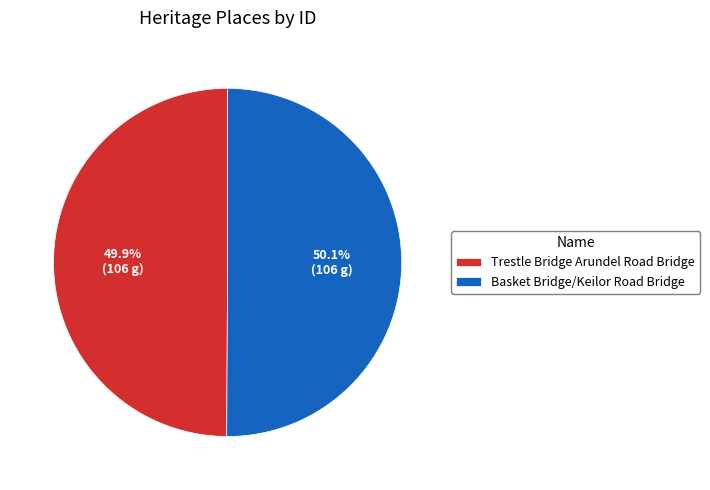

Count the number of slices in the pie.

2